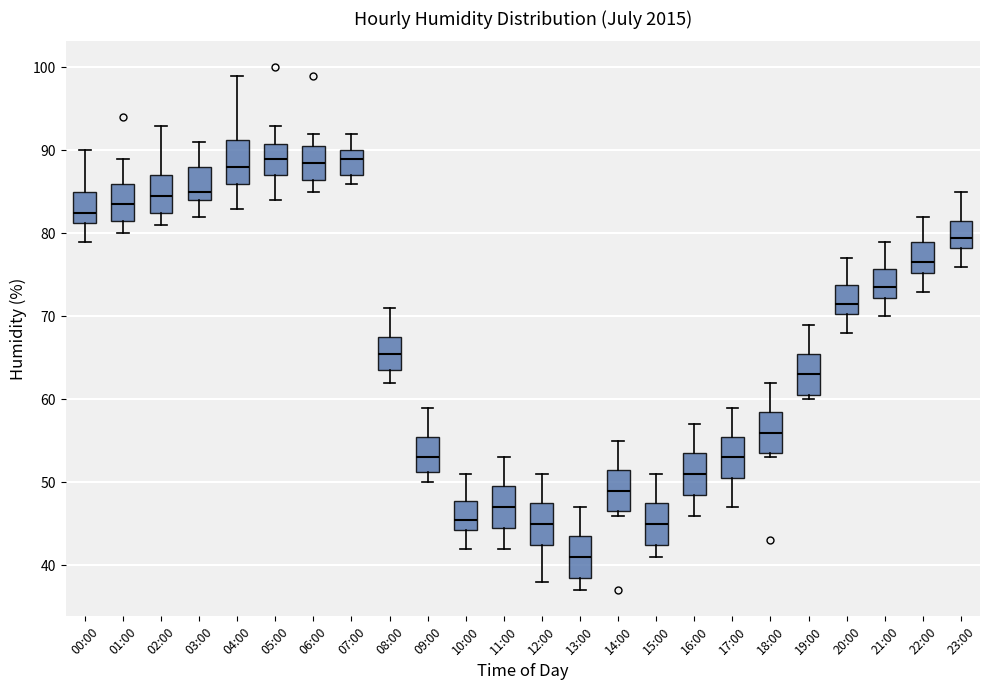

Where does the median line of the box for 04:00 sit on the y-axis? The values are not printed on the chart, so give them approximately, as read against the axis.

88